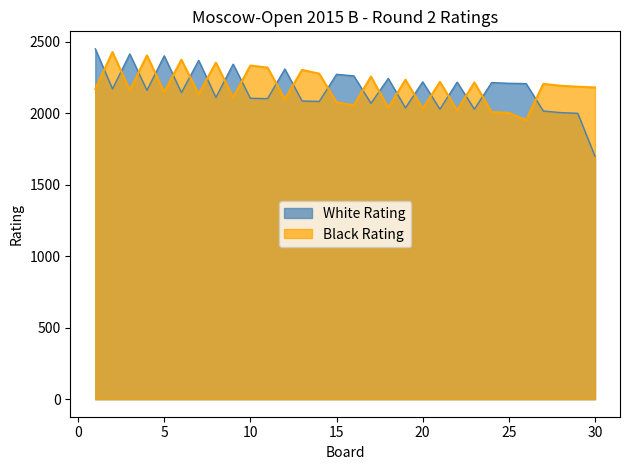

Is the value of White Rating at 14 greater than the value of Black Rating at 16?

Yes